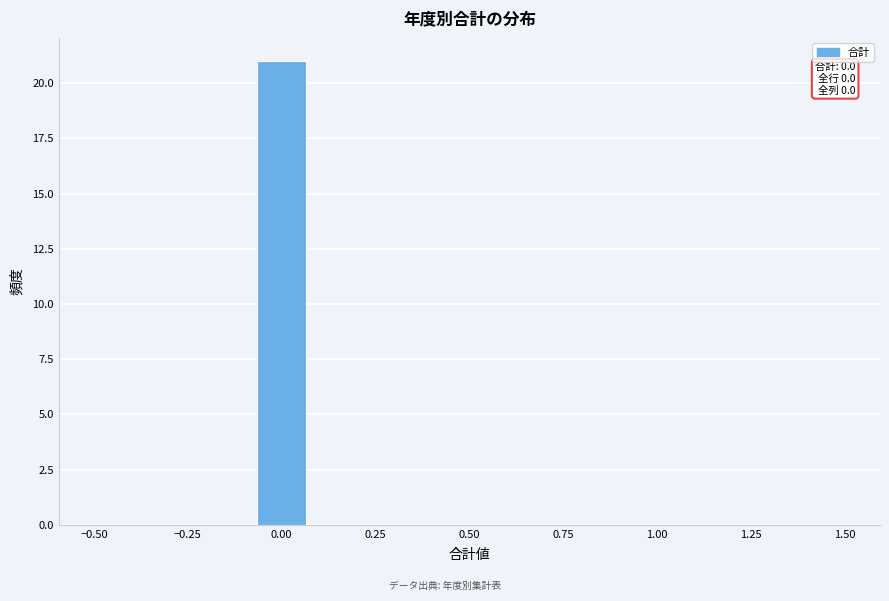

Around what value on the x-axis is the tallest bar? Give the approximate position of its centre, as read against the axis.

0.00